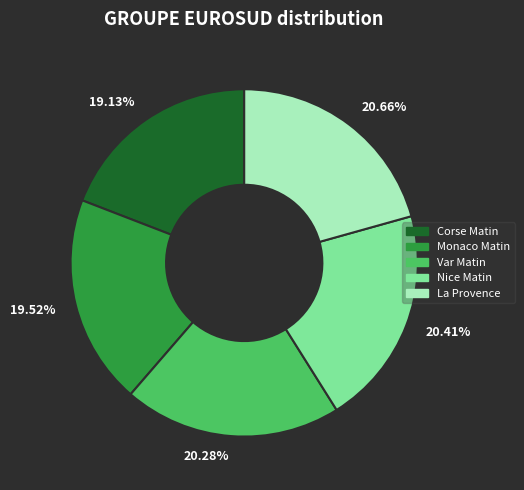

Approximately how many times larger is the value at 20.28% compared to 19.13%?

1.1